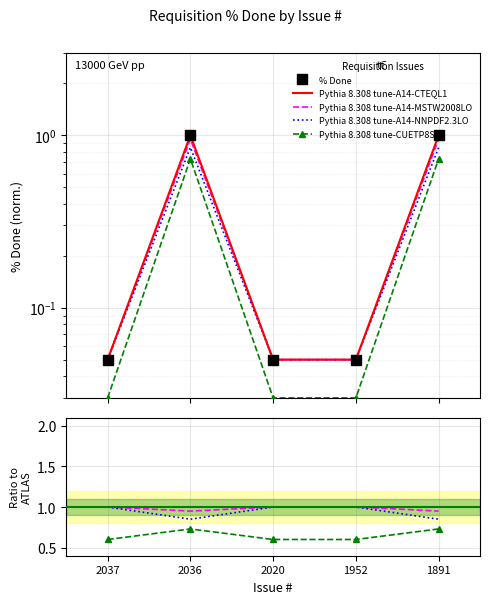

What is the approximate value of Pythia 8.308 tune-A14-NNPDF2.3LO at 1952?

0.1